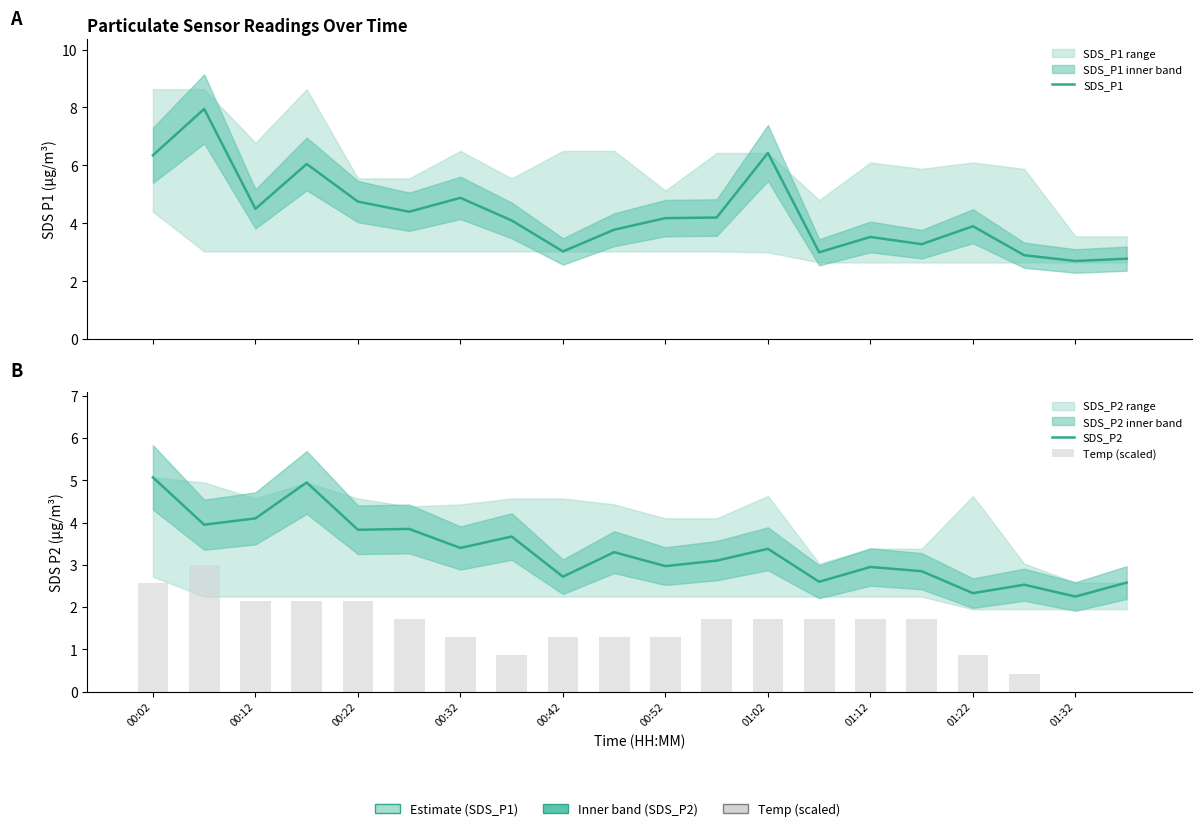

Between 00:02 and 01:32, which series saw the biggest shift?

SDS_P1